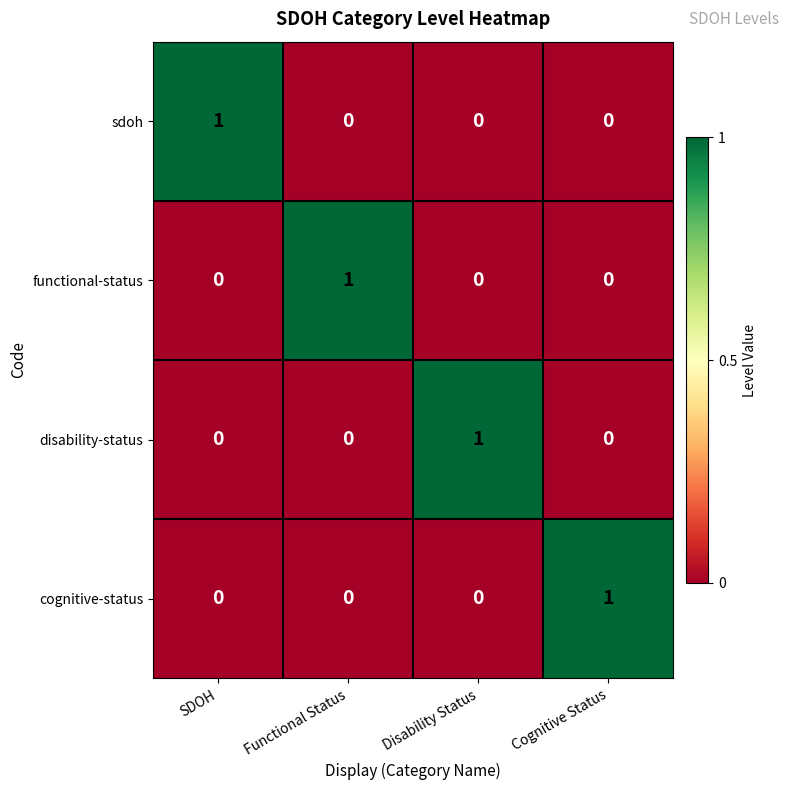

At which label does sdoh reach its peak?

SDOH